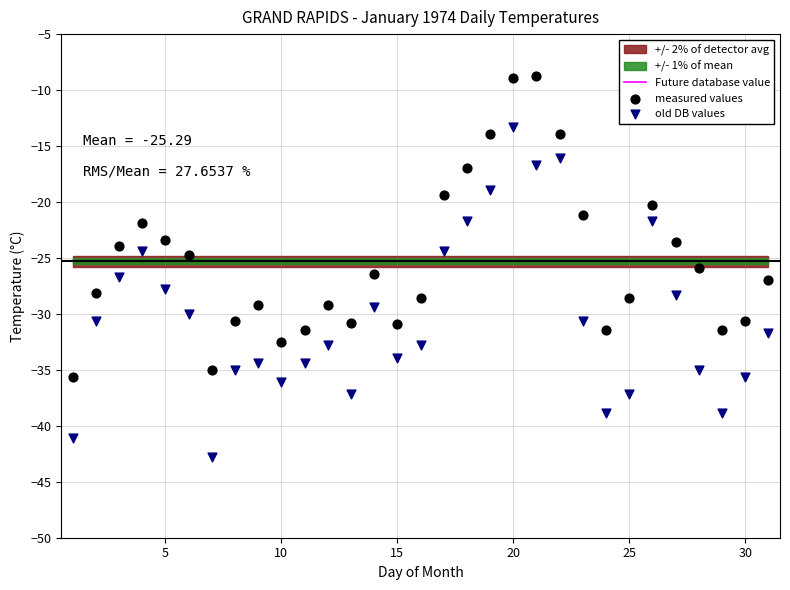

Which series reaches the maximum Y coordinate?

measured values